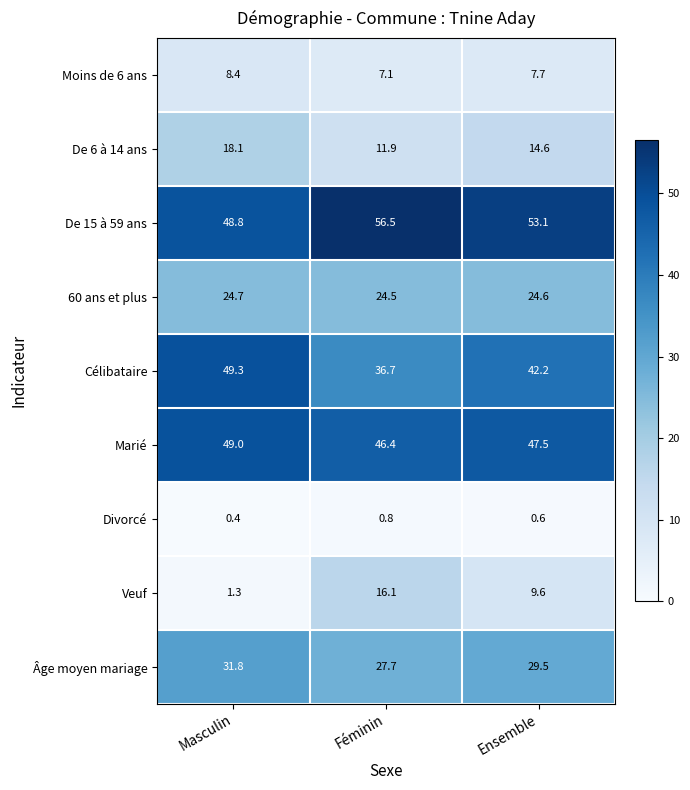

How many distinct data groups are displayed?

9